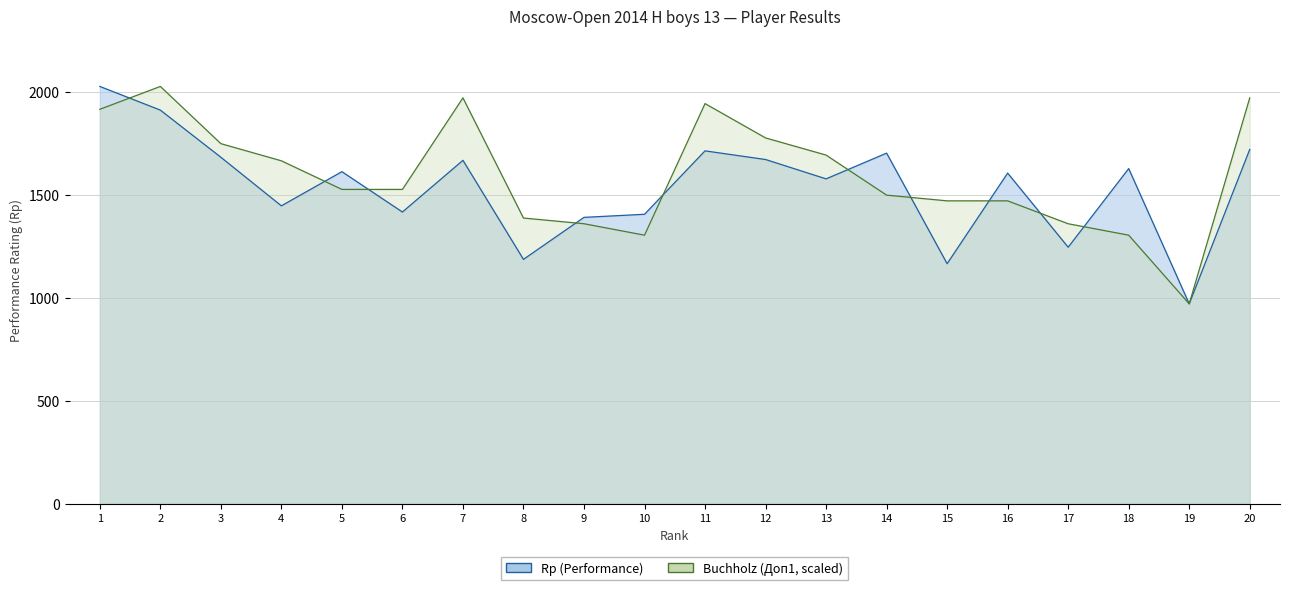

Which series has the largest total across all categories?

Buchholz (Доп1)